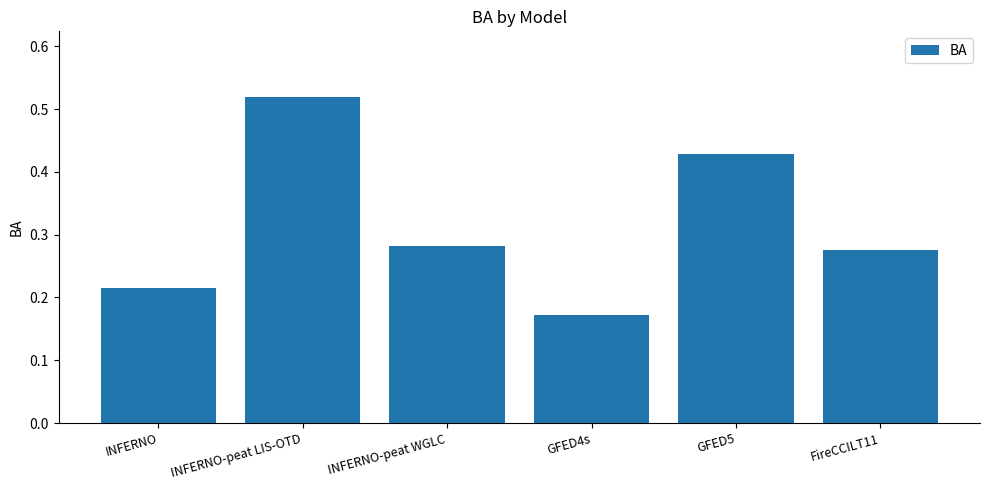

What is the sum of all values?

1.9